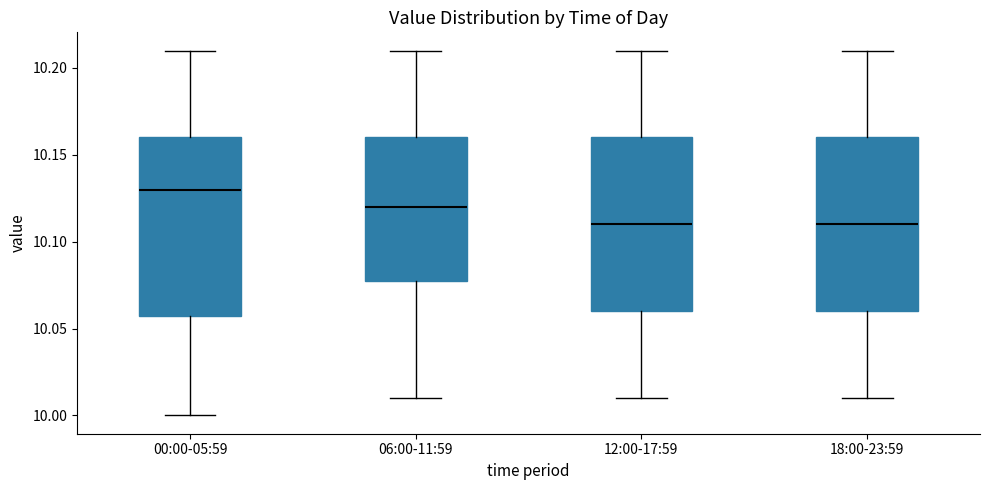

Where does the upper whisker of the box for 12:00-17:59 end on the y-axis? The values are not printed on the chart, so give them approximately, as read against the axis.

10.21